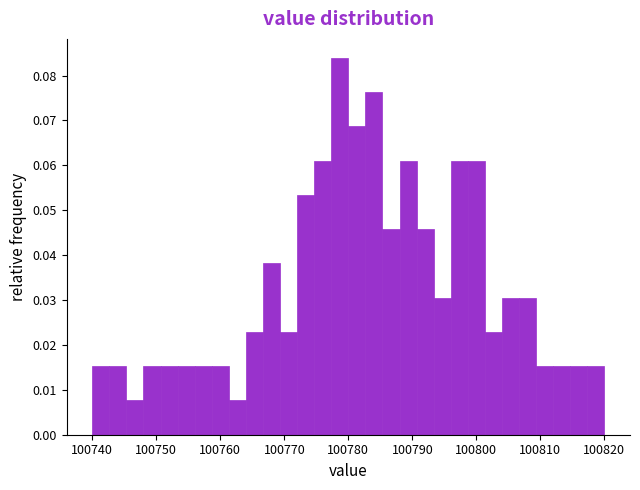

Around what value on the x-axis is the tallest bar? Give the approximate position of its centre, as read against the axis.

100779